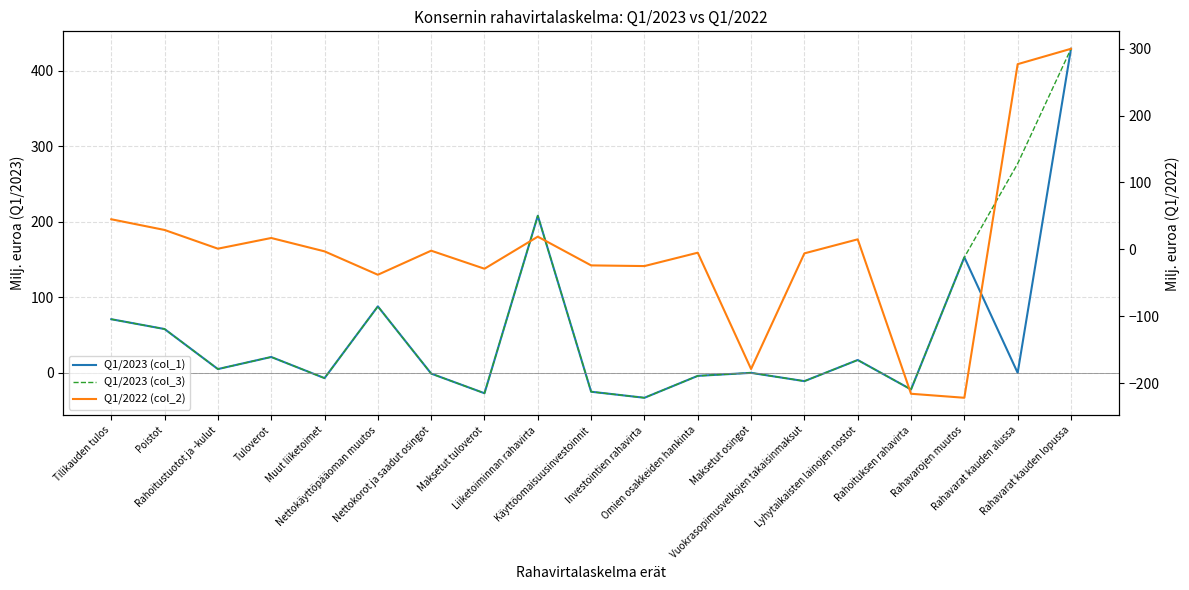

Does the chart display data point markers on the line(s)?

No